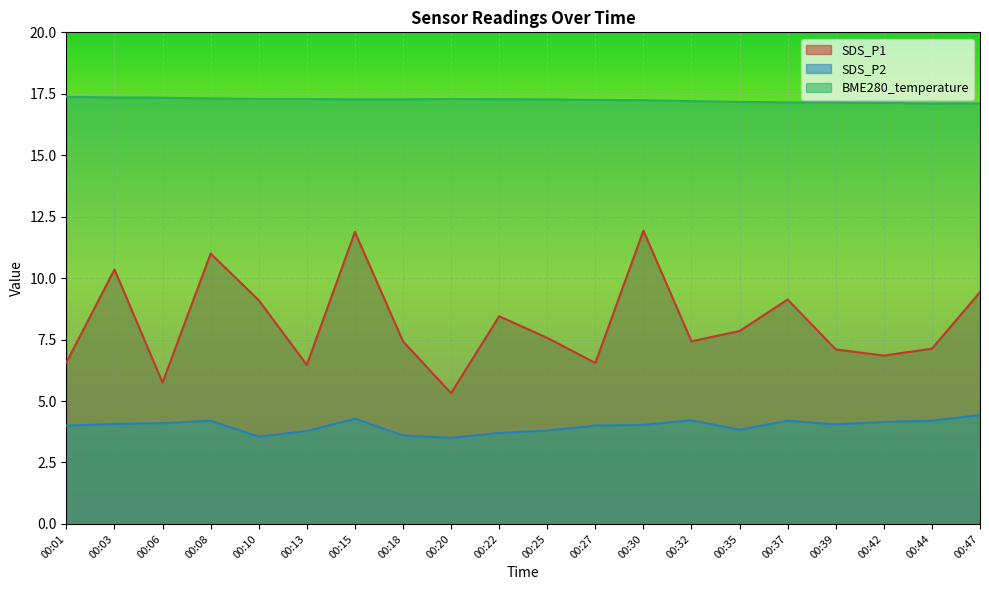

Reading left to right, list all the values displayed in this chart.

SDS_P1: 00:01=6.6	00:03=10.3	00:06=5.8	00:08=11.0	00:10=9.1	00:13=6.5	00:15=11.9	00:18=7.4	00:20=5.3	00:22=8.4	00:25=7.6	00:27=6.5	00:30=11.9	00:32=7.4	00:35=7.8	00:37=9.1	00:39=7.1	00:42=6.8	00:44=7.1	00:47=9.4
SDS_P2: 00:01=4.0	00:03=4.1	00:06=4.1	00:08=4.2	00:10=3.5	00:13=3.8	00:15=4.3	00:18=3.6	00:20=3.5	00:22=3.7	00:25=3.8	00:27=4.0	00:30=4.0	00:32=4.2	00:35=3.8	00:37=4.2	00:39=4.0	00:42=4.2	00:44=4.2	00:47=4.4
BME280_temperature: 00:01=17.4	00:03=17.4	00:06=17.3	00:08=17.3	00:10=17.3	00:13=17.3	00:15=17.3	00:18=17.3	00:20=17.3	00:22=17.3	00:25=17.3	00:27=17.2	00:30=17.2	00:32=17.2	00:35=17.2	00:37=17.1	00:39=17.1	00:42=17.1	00:44=17.1	00:47=17.1